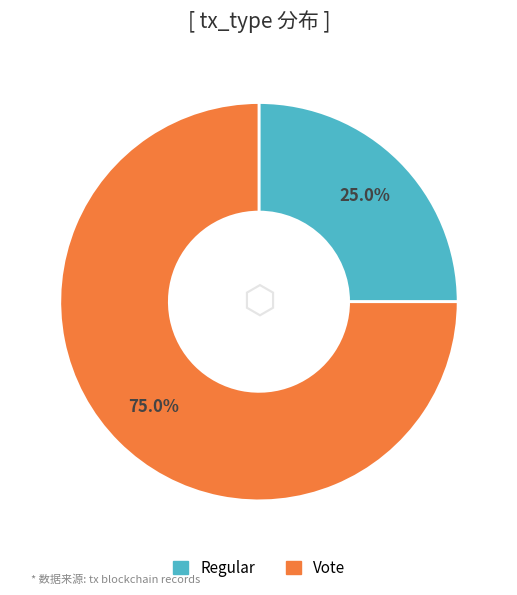

To the nearest percent, what is the difference between the largest and smallest slice percentages?

50%